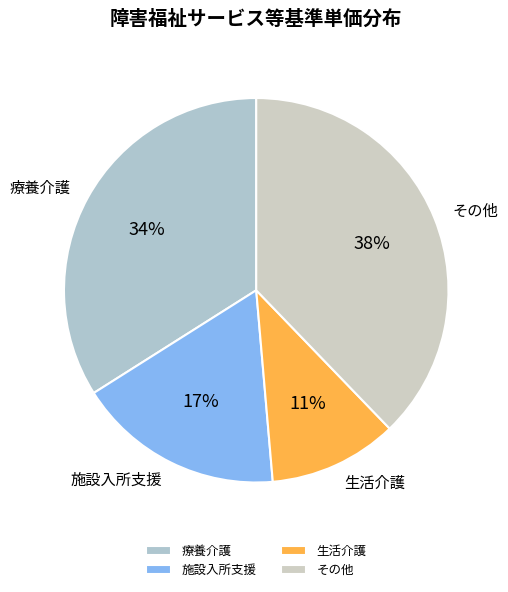

Which has a higher value, その他 or 施設入所支援?

その他